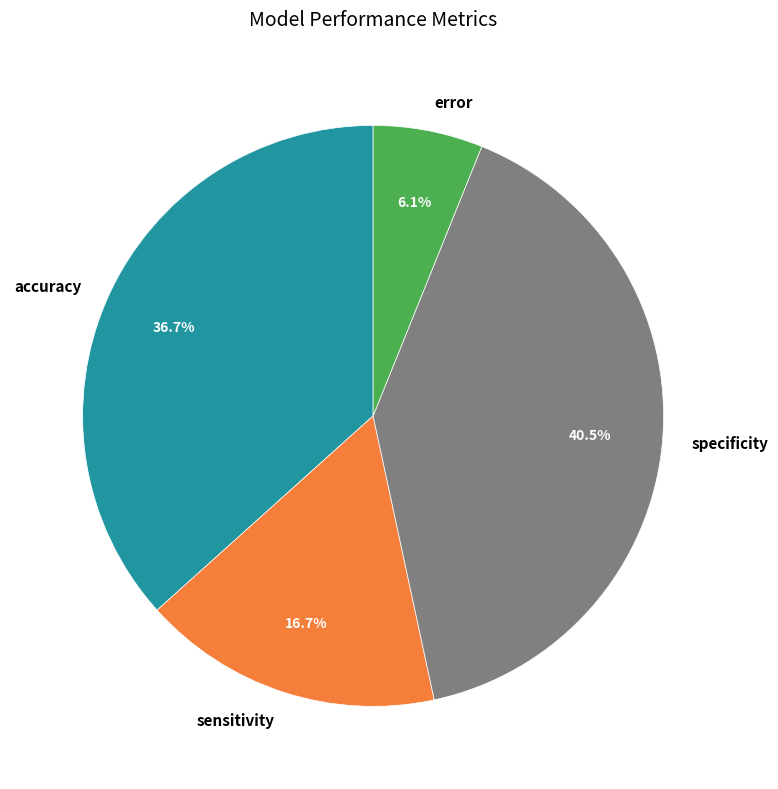

What is the total percentage of accuracy and sensitivity?

53.4%